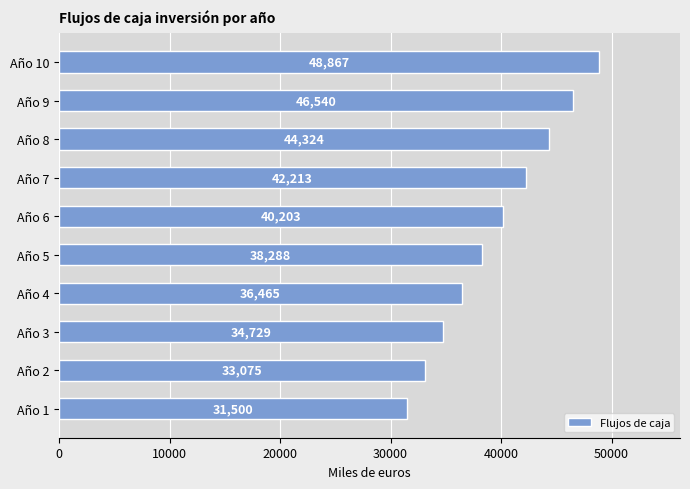

The value at Año 5 is 55157.8. True or false?

False